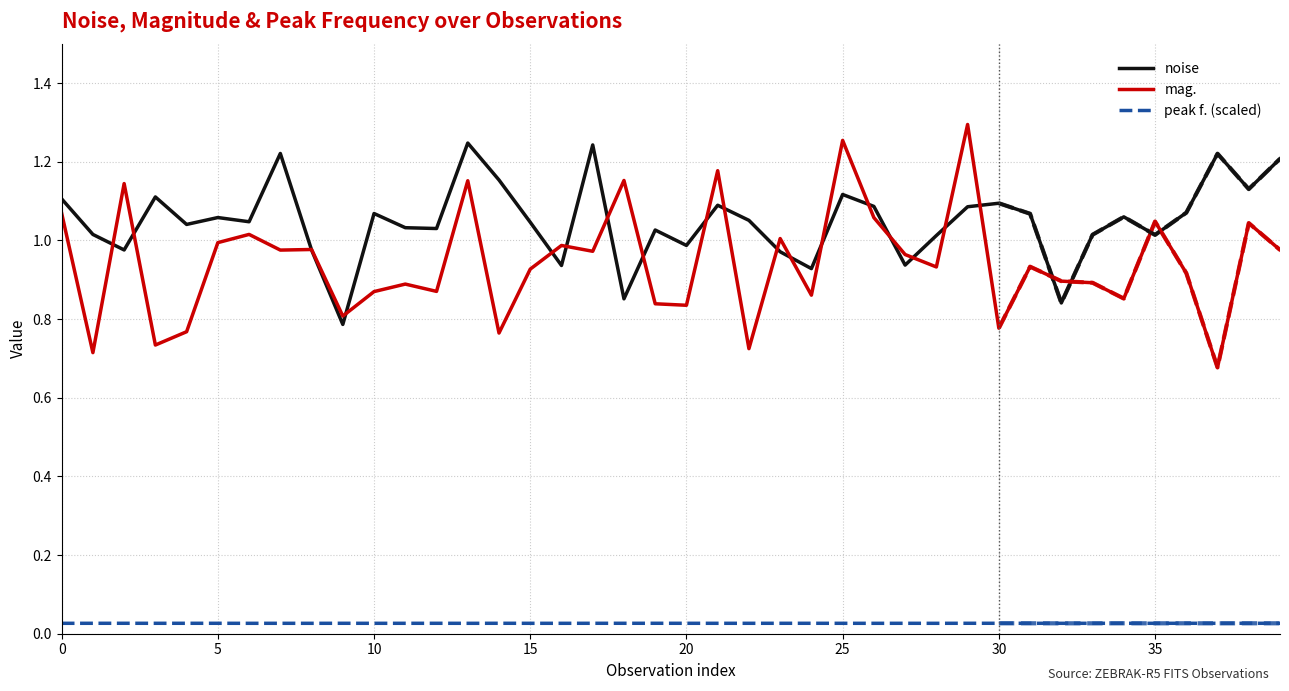

At which label is peak f. (scaled) closest to 0?

8